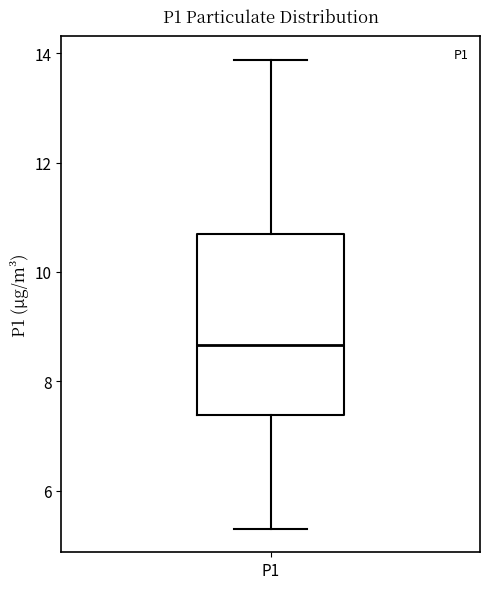

Read this box plot against the y-axis: the position of the median line, the range covered by the box, and the ends of both whiskers. The values are not printed on the chart, so give them approximately, as read against the axis.

median 8.6, box 7.4 to 10.6, whiskers 5.4 to 13.8